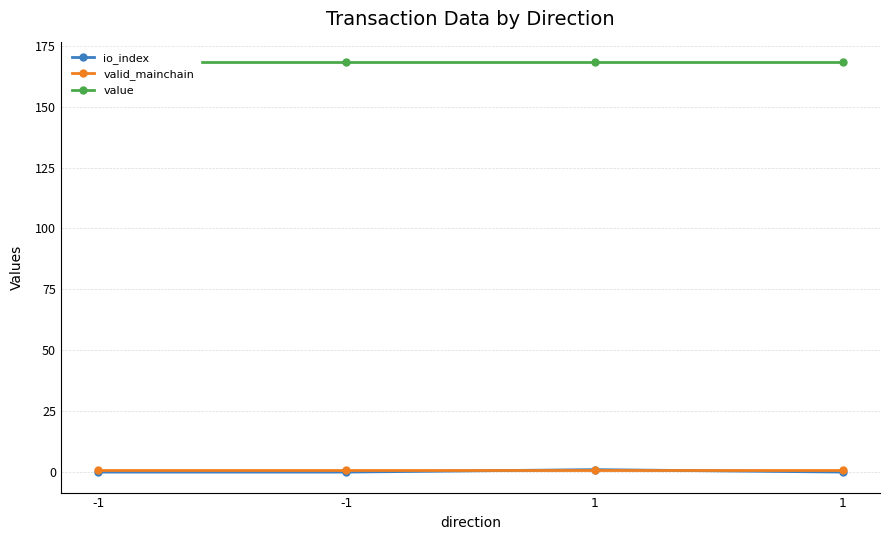

Rank the categories by valid_mainchain value from highest to lowest.

-1, -1, 1, 1